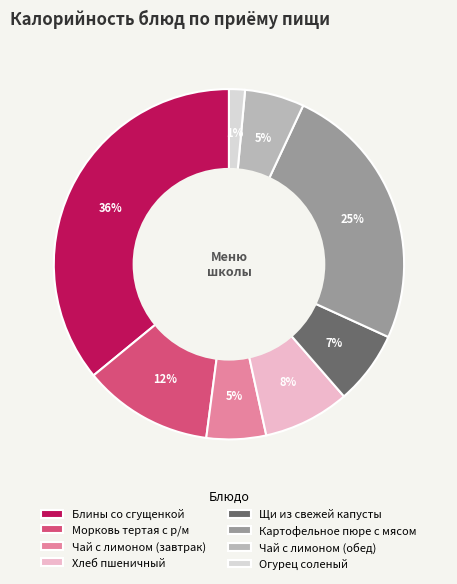

To the nearest percent, what is the combined percentage of Чай с лимоном (обед) and Блины со сгущенкой?

41%